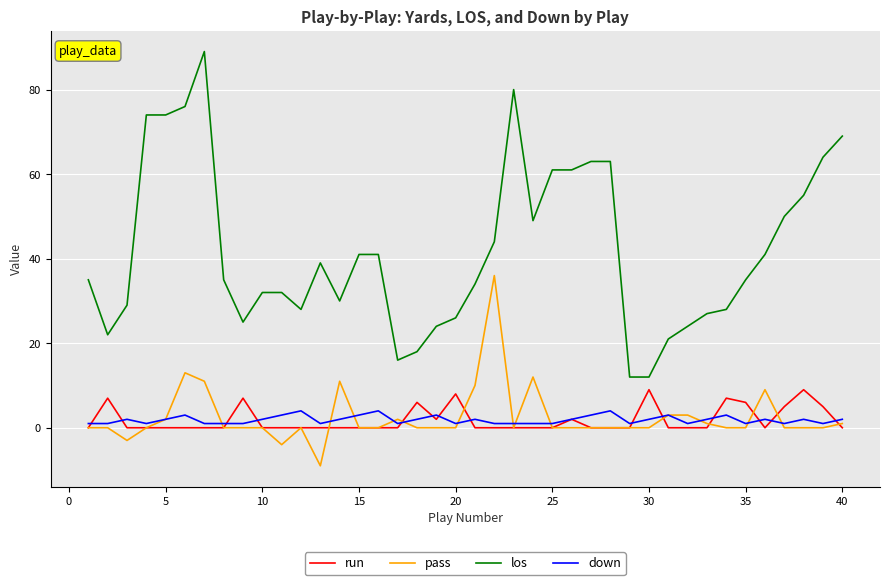

Which series has the largest total across all categories?

los